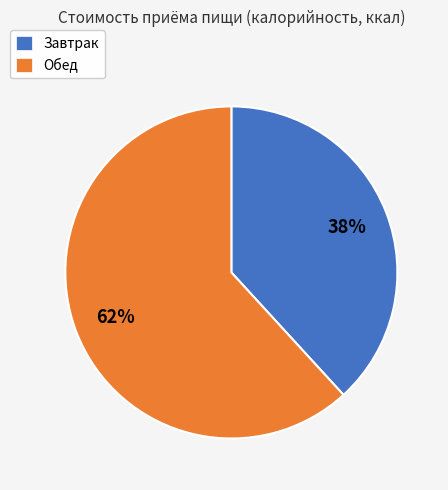

Between Завтрак and Обед, which is larger?

Обед